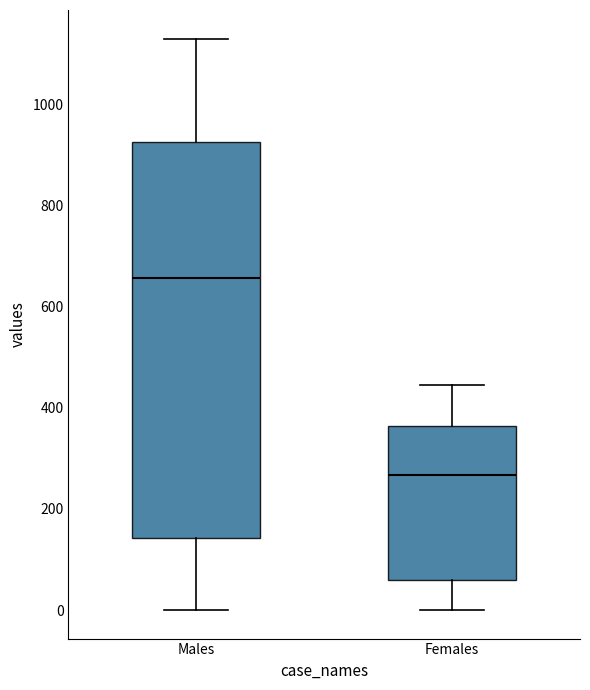

Reading left to right, read every box against the y-axis: the position of its median line, the range the box covers, and the ends of its whiskers. The values are not printed on the chart, so give them approximately, as read against the axis.

Males: median 660, box 140 to 920, whiskers 0 to 1140
Females: median 260, box 60 to 360, whiskers 0 to 440